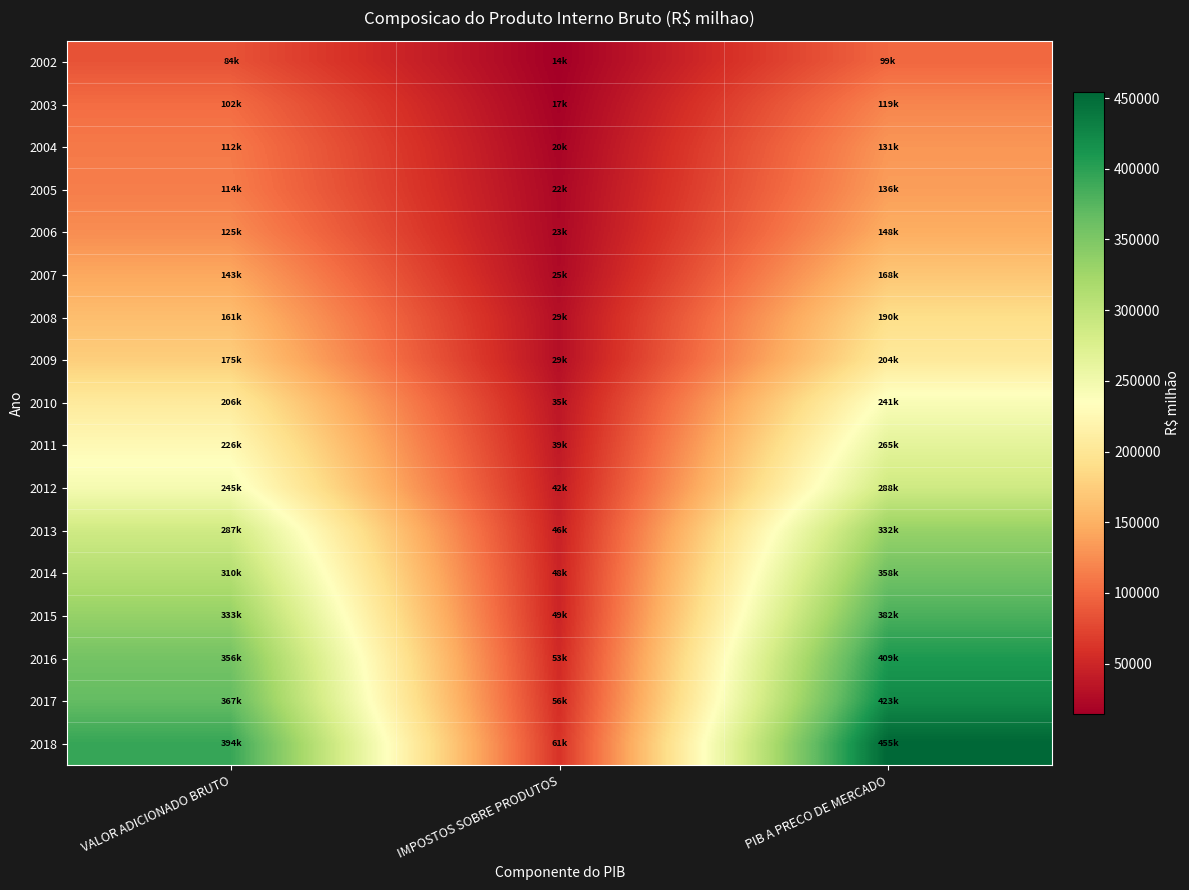

Which series has the widest spread of values?

2018